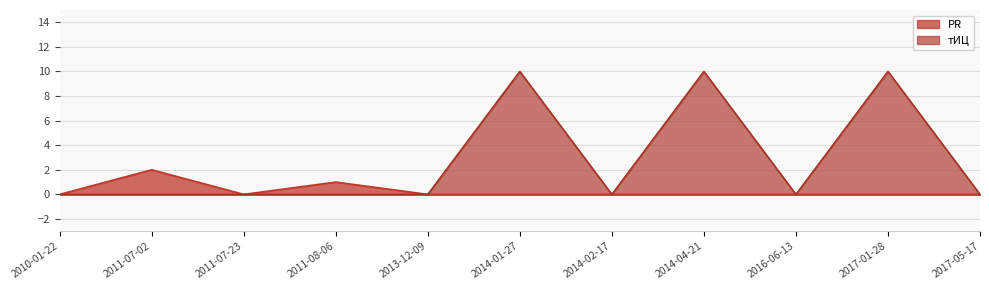

How many interior local valleys does the PR series have?

1